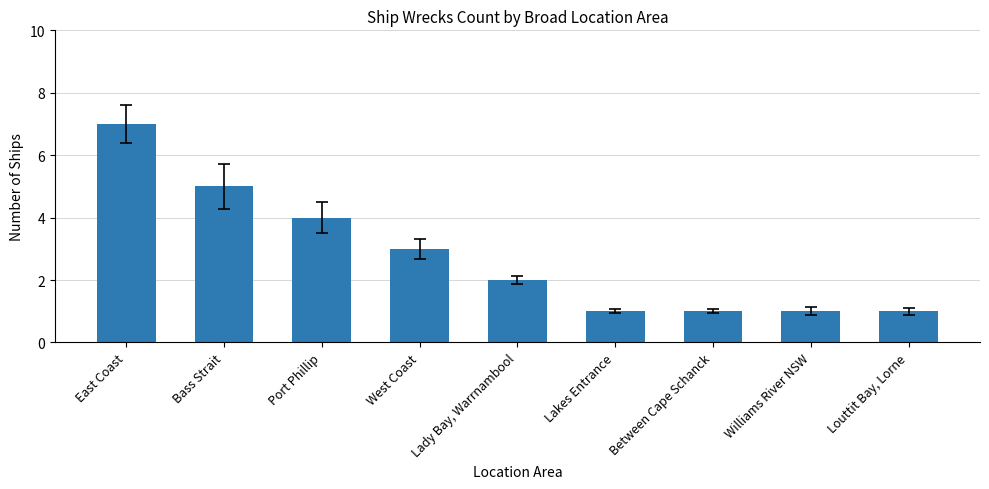

At which category does the chart reach its peak across all series?

East Coast